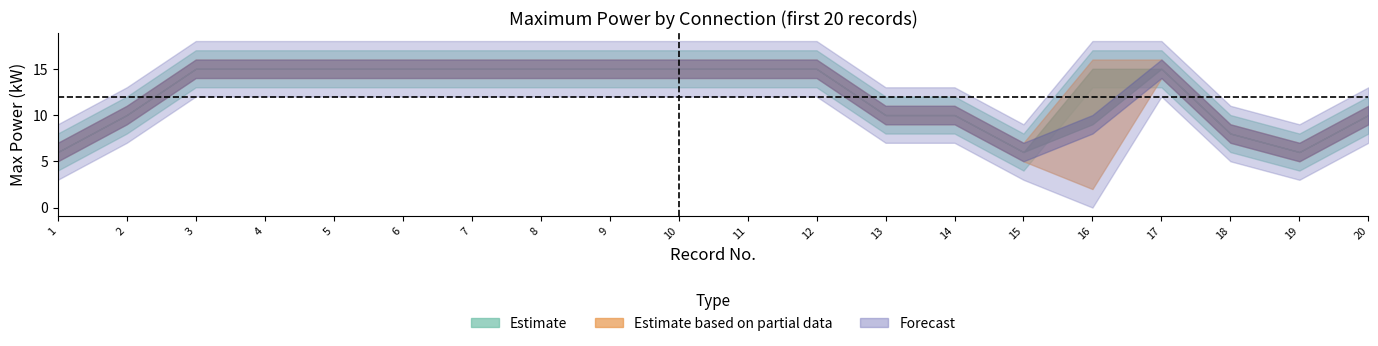

At which category is the sum across all series the highest?

3